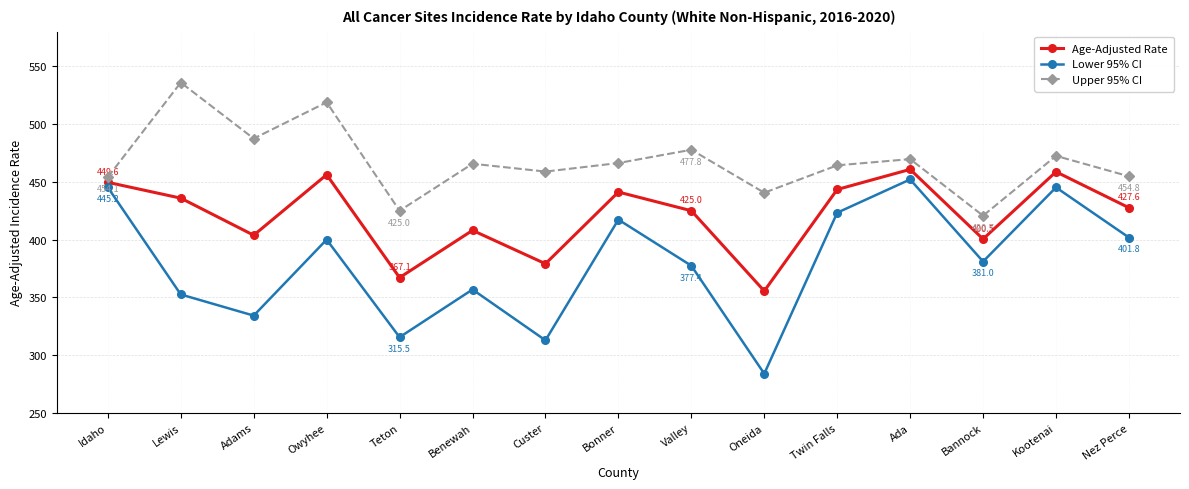

True or false: Upper 95% CI and Lower 95% CI intersect in this chart.

False